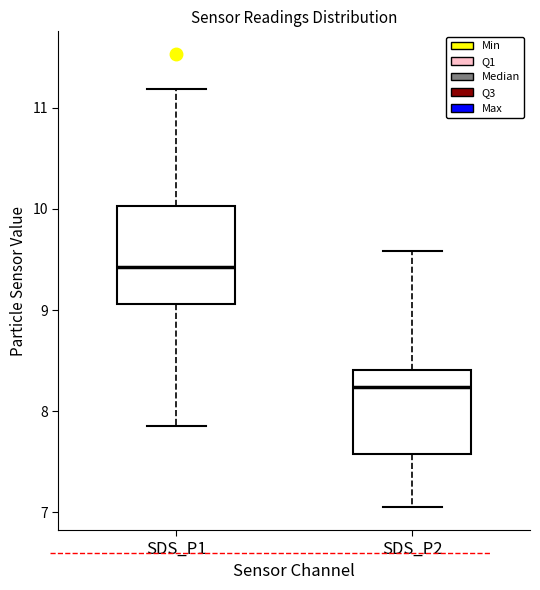

Where does the median line of the box for SDS_P1 sit on the y-axis? The values are not printed on the chart, so give them approximately, as read against the axis.

9.4